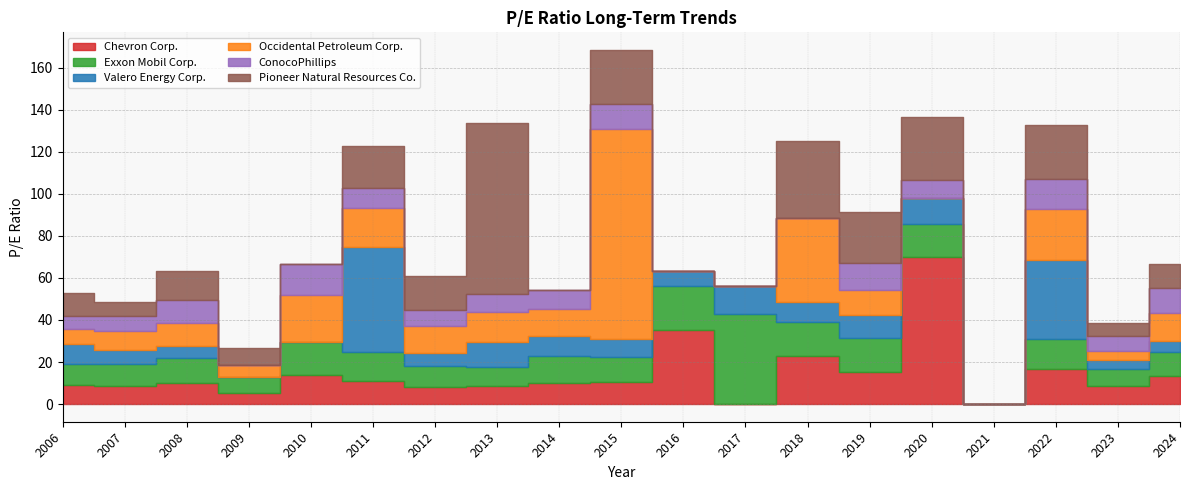

The Valero Energy Corp. series shows 20.5 at 2020. True or false?

False